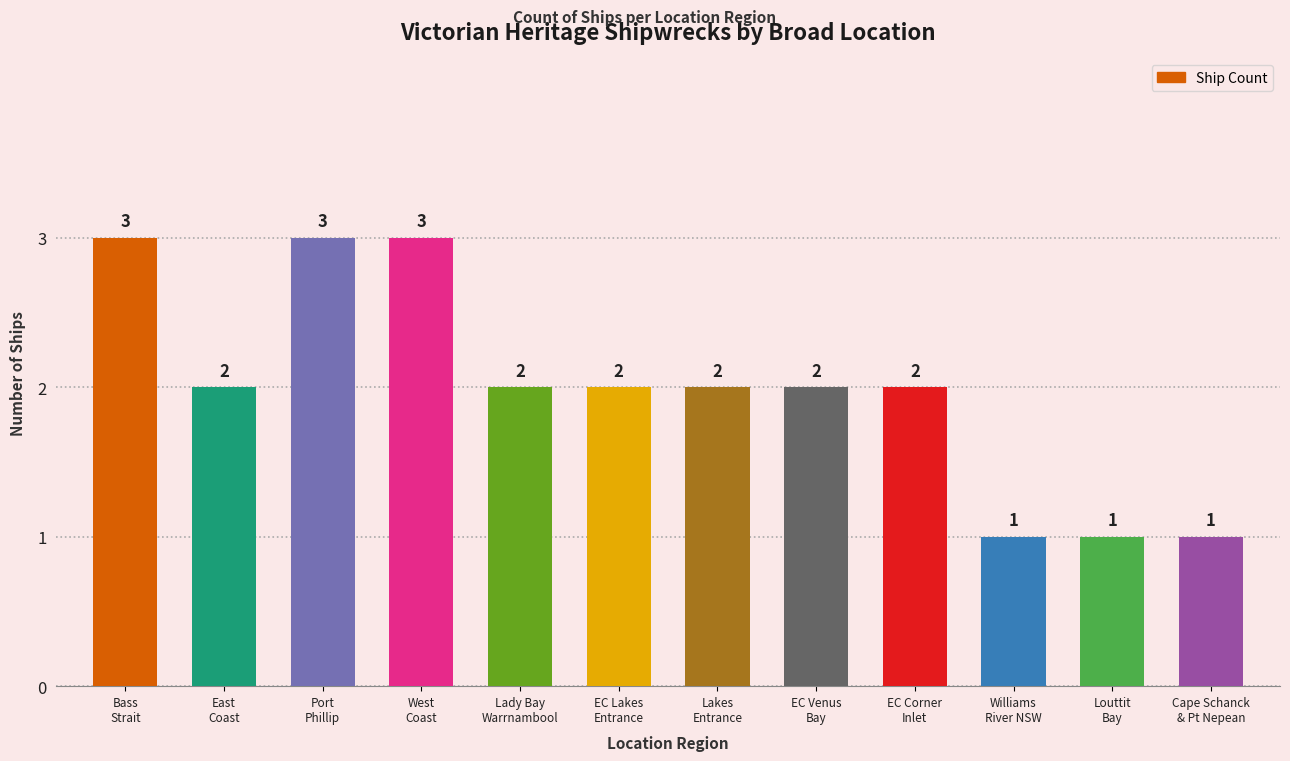

Reading left to right, what are all the values shown in this chart?

Bass
Strait=3	East
Coast=2	Port
Phillip=3	West
Coast=3	Lady Bay
Warrnambool=2	EC Lakes
Entrance=2	Lakes
Entrance=2	EC Venus
Bay=2	EC Corner
Inlet=2	Williams
River NSW=1	Louttit
Bay=1	Cape Schanck
& Pt Nepean=1